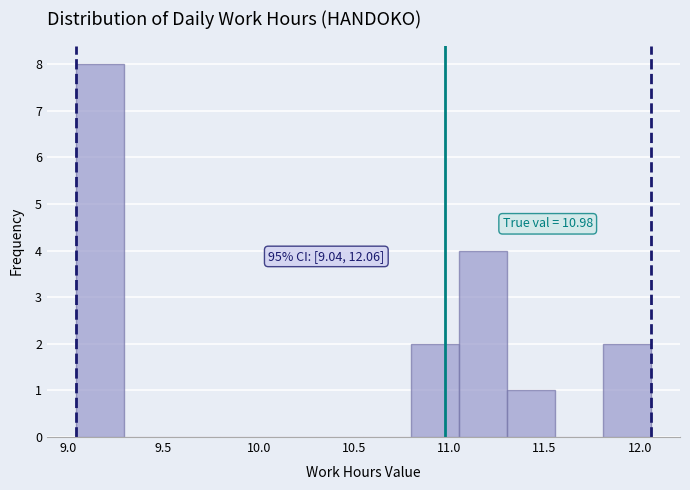

Which range on the x-axis has the tallest bar?

9.05 to 9.30